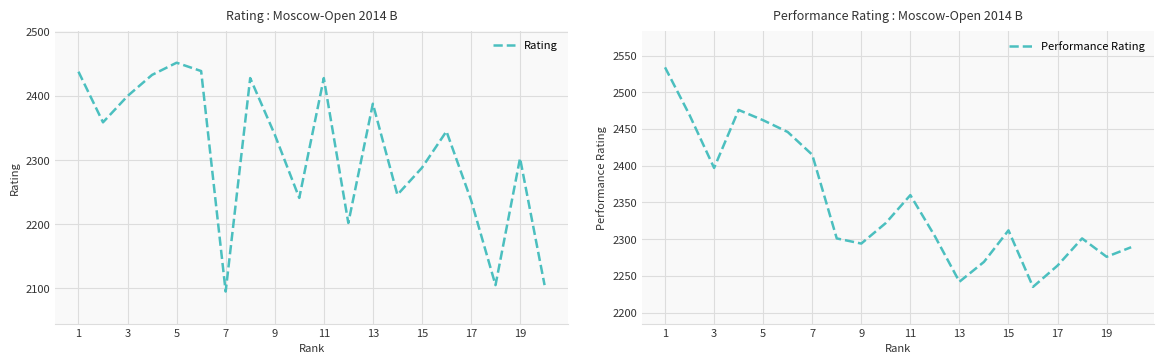

Is it true that Rating equals 2238 at 17?

True